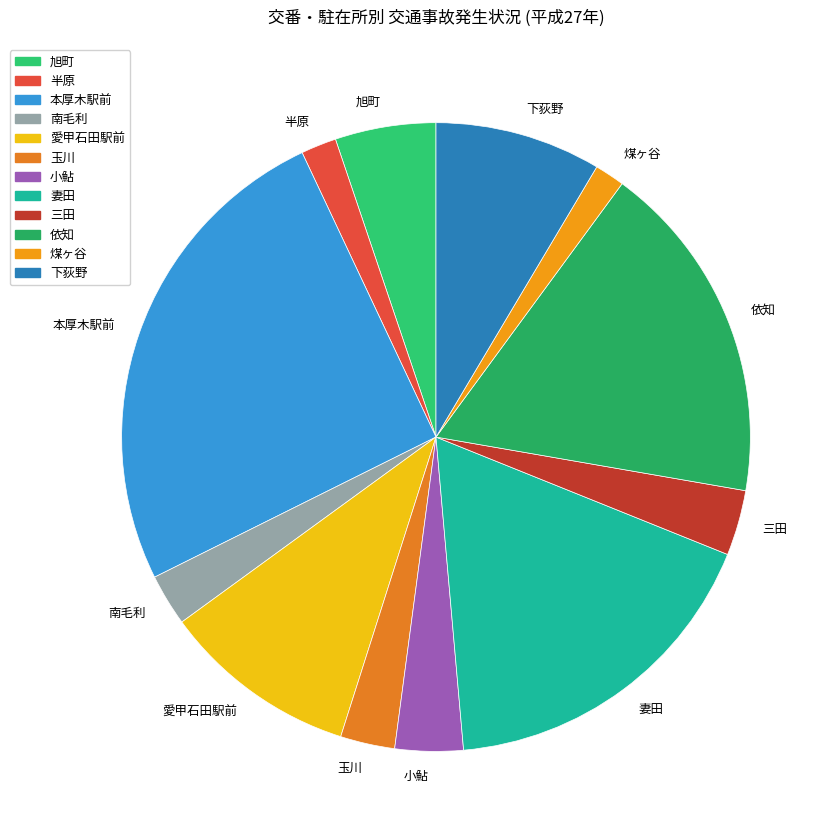

True or false: 本厚木駅前 accounts for 35% of the total.

False